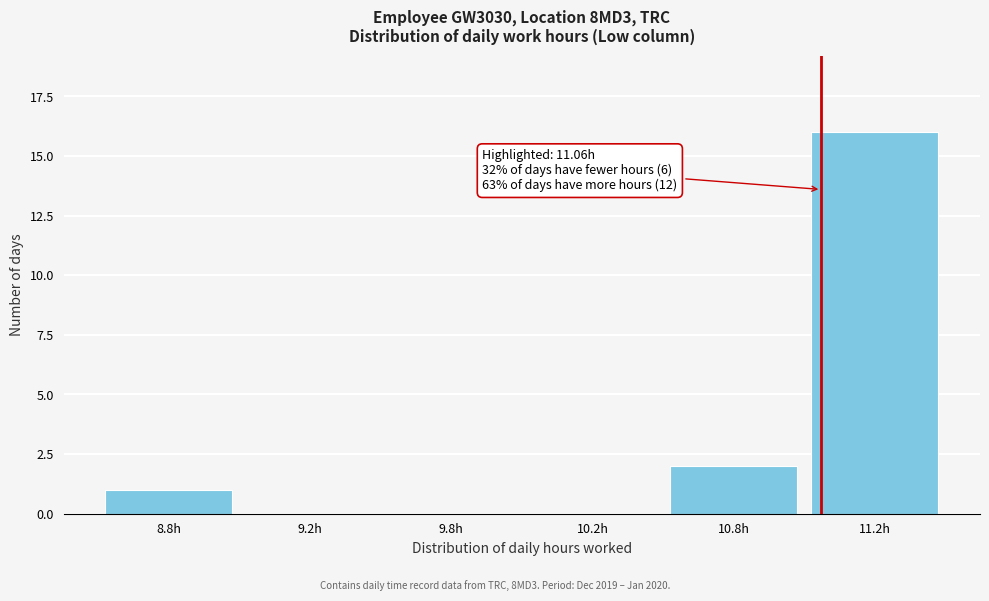

Reading left to right, list all the values displayed in this chart.

8.8h=1	9.2h=0	9.8h=0	10.2h=0	10.8h=2	11.2h=16